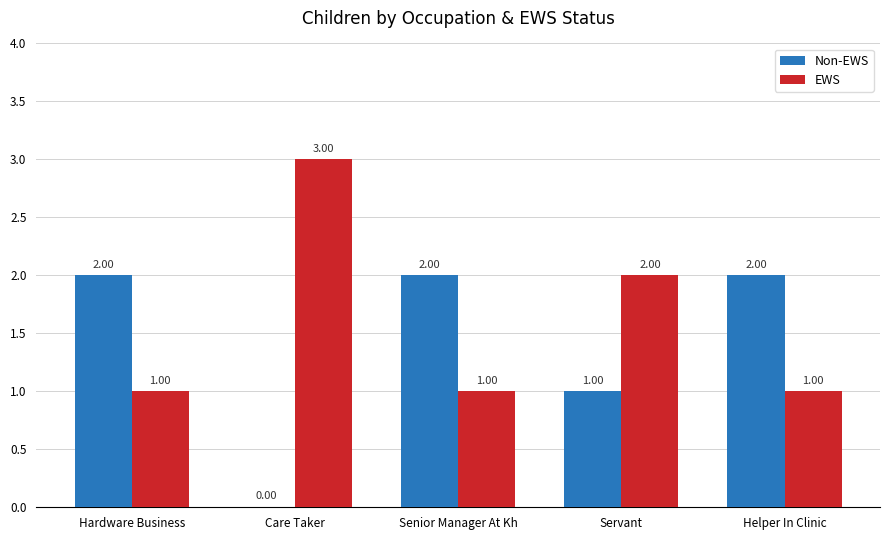

How many Non-EWS values are between 1 and 2?

4